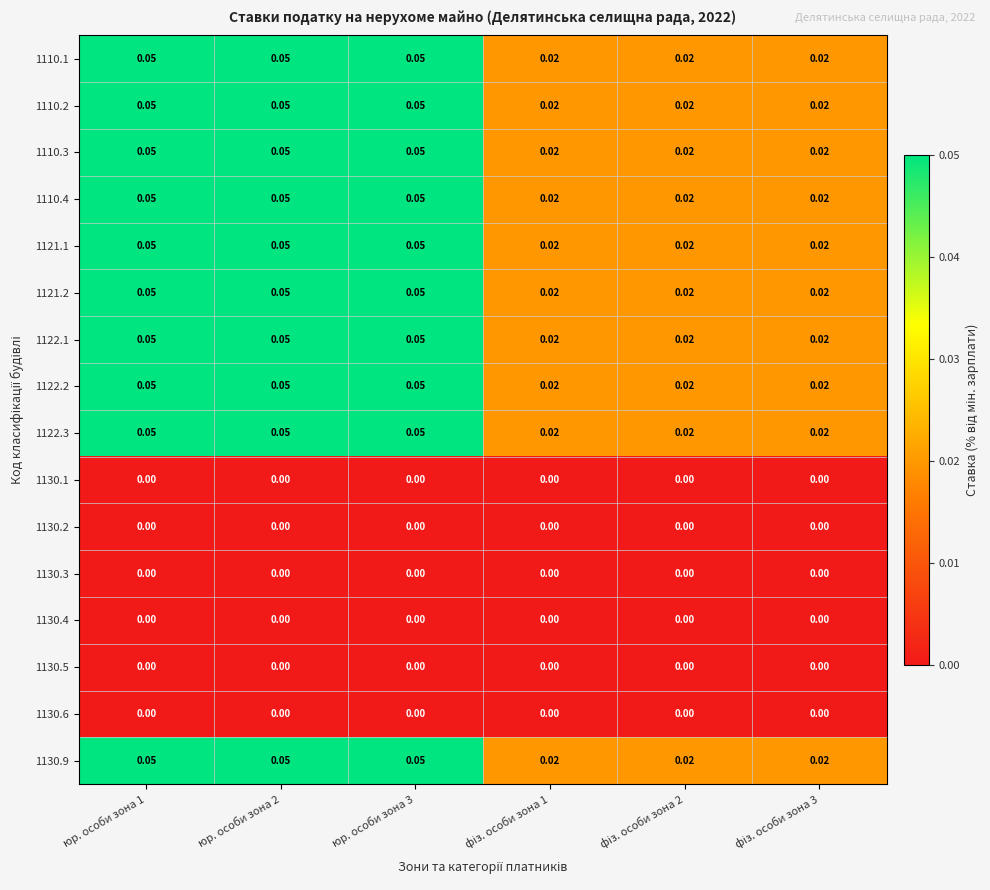

Reading right to left, what are all the values shown in this chart?

1110.1: фіз. особи зона 3=0.0	фіз. особи зона 2=0.0	фіз. особи зона 1=0.0	юр. особи зона 3=0.1	юр. особи зона 2=0.1	юр. особи зона 1=0.1
1110.2: фіз. особи зона 3=0.0	фіз. особи зона 2=0.0	фіз. особи зона 1=0.0	юр. особи зона 3=0.1	юр. особи зона 2=0.1	юр. особи зона 1=0.1
1110.3: фіз. особи зона 3=0.0	фіз. особи зона 2=0.0	фіз. особи зона 1=0.0	юр. особи зона 3=0.1	юр. особи зона 2=0.1	юр. особи зона 1=0.1
1110.4: фіз. особи зона 3=0.0	фіз. особи зона 2=0.0	фіз. особи зона 1=0.0	юр. особи зона 3=0.1	юр. особи зона 2=0.1	юр. особи зона 1=0.1
1121.1: фіз. особи зона 3=0.0	фіз. особи зона 2=0.0	фіз. особи зона 1=0.0	юр. особи зона 3=0.1	юр. особи зона 2=0.1	юр. особи зона 1=0.1
1121.2: фіз. особи зона 3=0.0	фіз. особи зона 2=0.0	фіз. особи зона 1=0.0	юр. особи зона 3=0.1	юр. особи зона 2=0.1	юр. особи зона 1=0.1
1122.1: фіз. особи зона 3=0.0	фіз. особи зона 2=0.0	фіз. особи зона 1=0.0	юр. особи зона 3=0.1	юр. особи зона 2=0.1	юр. особи зона 1=0.1
1122.2: фіз. особи зона 3=0.0	фіз. особи зона 2=0.0	фіз. особи зона 1=0.0	юр. особи зона 3=0.1	юр. особи зона 2=0.1	юр. особи зона 1=0.1
1122.3: фіз. особи зона 3=0.0	фіз. особи зона 2=0.0	фіз. особи зона 1=0.0	юр. особи зона 3=0.1	юр. особи зона 2=0.1	юр. особи зона 1=0.1
1130.1: фіз. особи зона 3=0.0	фіз. особи зона 2=0.0	фіз. особи зона 1=0.0	юр. особи зона 3=0.0	юр. особи зона 2=0.0	юр. особи зона 1=0.0
1130.2: фіз. особи зона 3=0.0	фіз. особи зона 2=0.0	фіз. особи зона 1=0.0	юр. особи зона 3=0.0	юр. особи зона 2=0.0	юр. особи зона 1=0.0
1130.3: фіз. особи зона 3=0.0	фіз. особи зона 2=0.0	фіз. особи зона 1=0.0	юр. особи зона 3=0.0	юр. особи зона 2=0.0	юр. особи зона 1=0.0
1130.4: фіз. особи зона 3=0.0	фіз. особи зона 2=0.0	фіз. особи зона 1=0.0	юр. особи зона 3=0.0	юр. особи зона 2=0.0	юр. особи зона 1=0.0
1130.5: фіз. особи зона 3=0.0	фіз. особи зона 2=0.0	фіз. особи зона 1=0.0	юр. особи зона 3=0.0	юр. особи зона 2=0.0	юр. особи зона 1=0.0
1130.6: фіз. особи зона 3=0.0	фіз. особи зона 2=0.0	фіз. особи зона 1=0.0	юр. особи зона 3=0.0	юр. особи зона 2=0.0	юр. особи зона 1=0.0
1130.9: фіз. особи зона 3=0.0	фіз. особи зона 2=0.0	фіз. особи зона 1=0.0	юр. особи зона 3=0.1	юр. особи зона 2=0.1	юр. особи зона 1=0.1